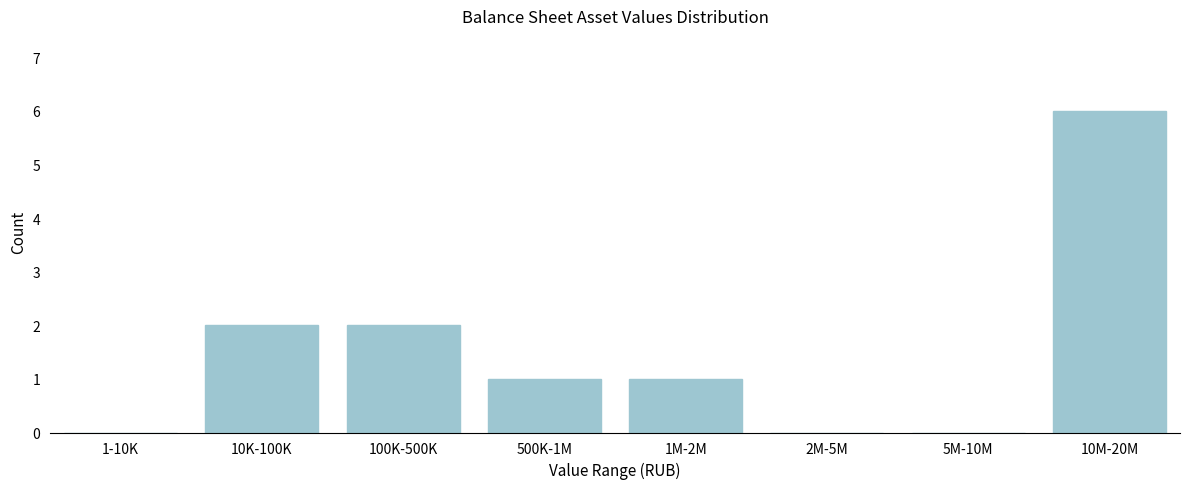

Reading left to right, extract all data points from this chart.

1-10K=0	10K-100K=2	100K-500K=2	500K-1M=1	1M-2M=1	2M-5M=0	5M-10M=0	10M-20M=6